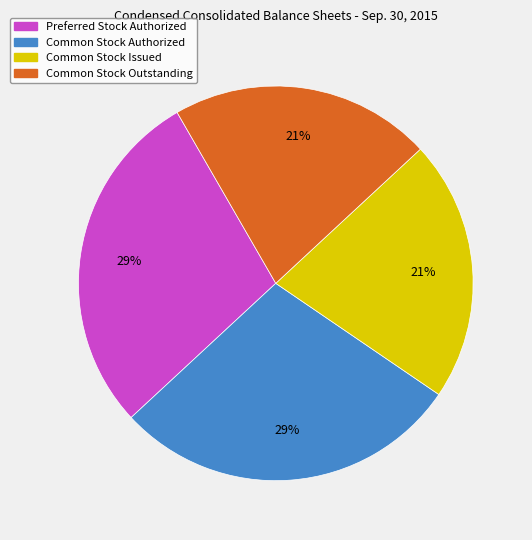

Between Common Stock Authorized and Common Stock Outstanding, which is larger?

Common Stock Authorized